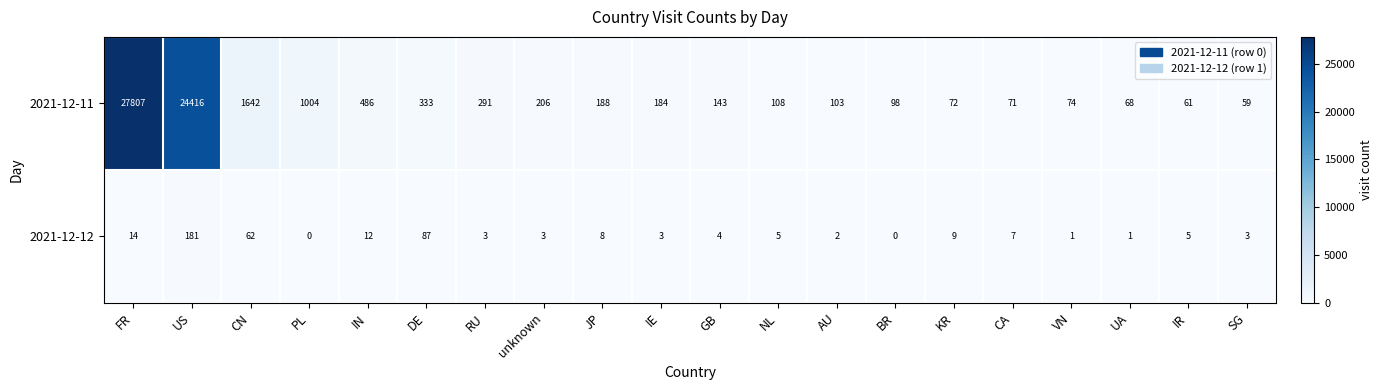

Read the 2021-12-11 value at NL.

108